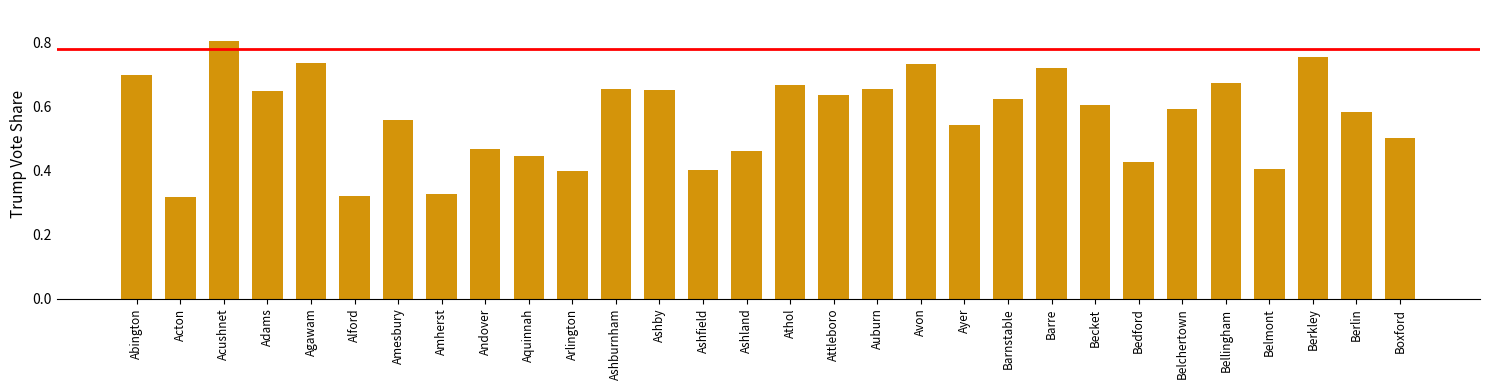

The chart shows a value of 0.2 at Ashfield. True or false?

False